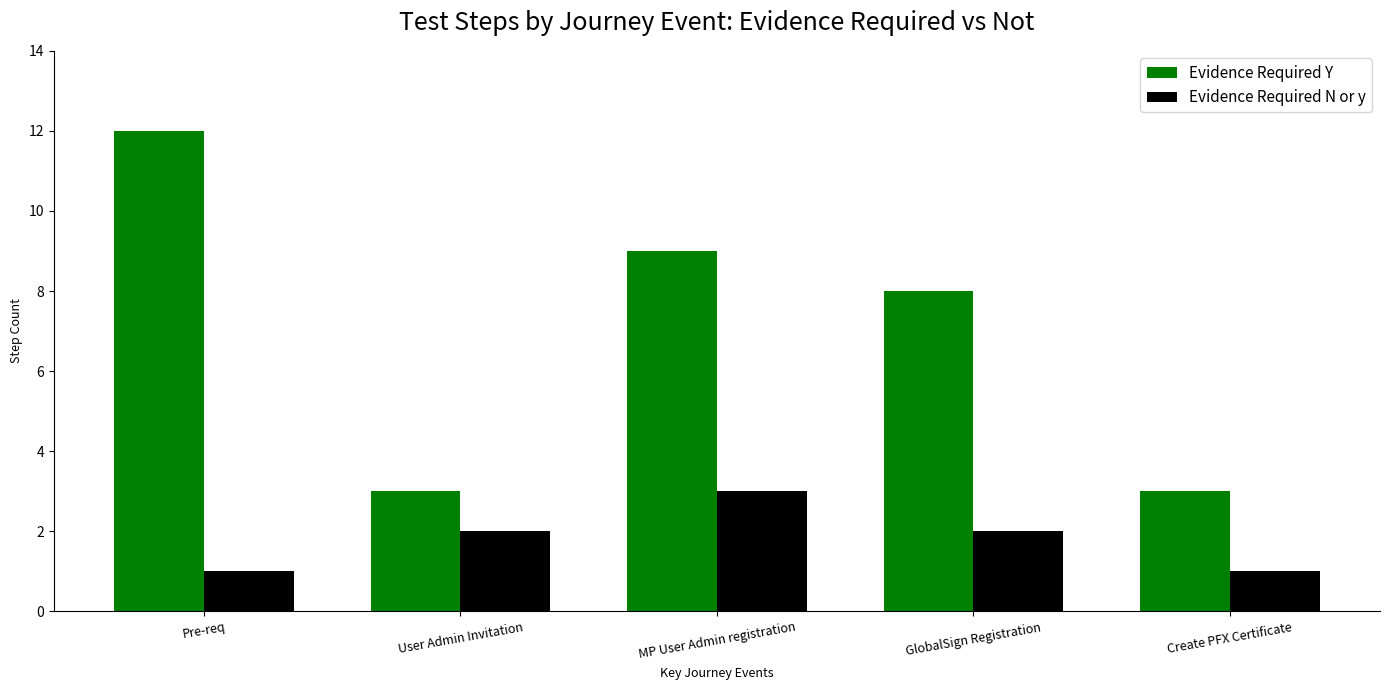

At which category is the sum across all series the highest?

Pre-req